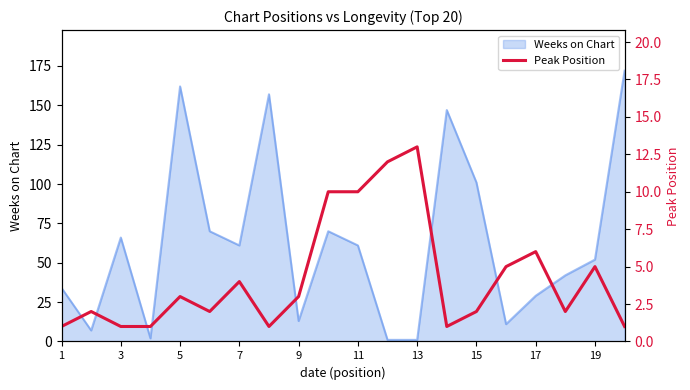

What is the highest value of the Weeks on Chart series?

172